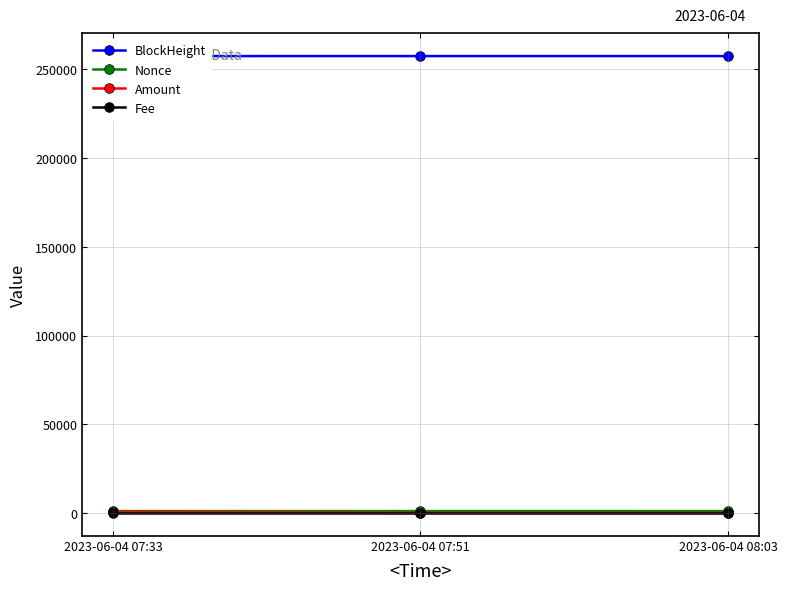

What is the sum of the Amount values at 2023-06-04 08:03 and 2023-06-04 07:33?

601.0